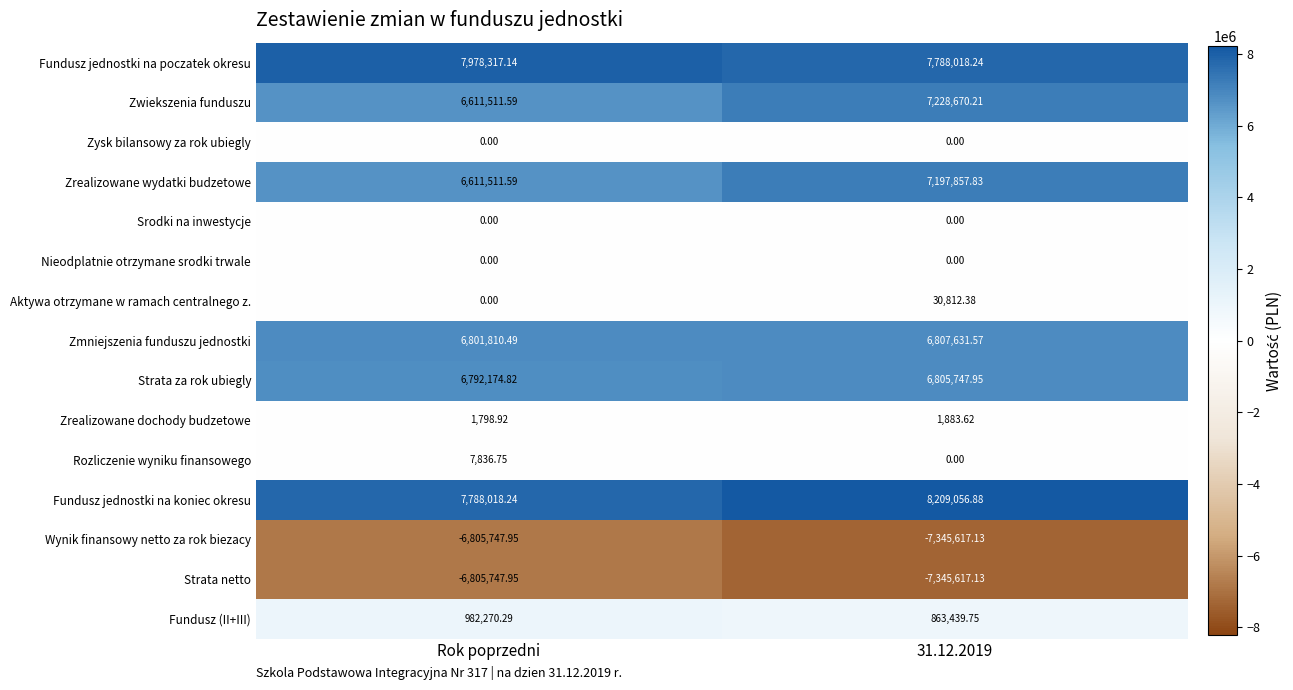

Which series changed the most between Rok poprzedni and 31.12.2019?

Zwiekszenia funduszu